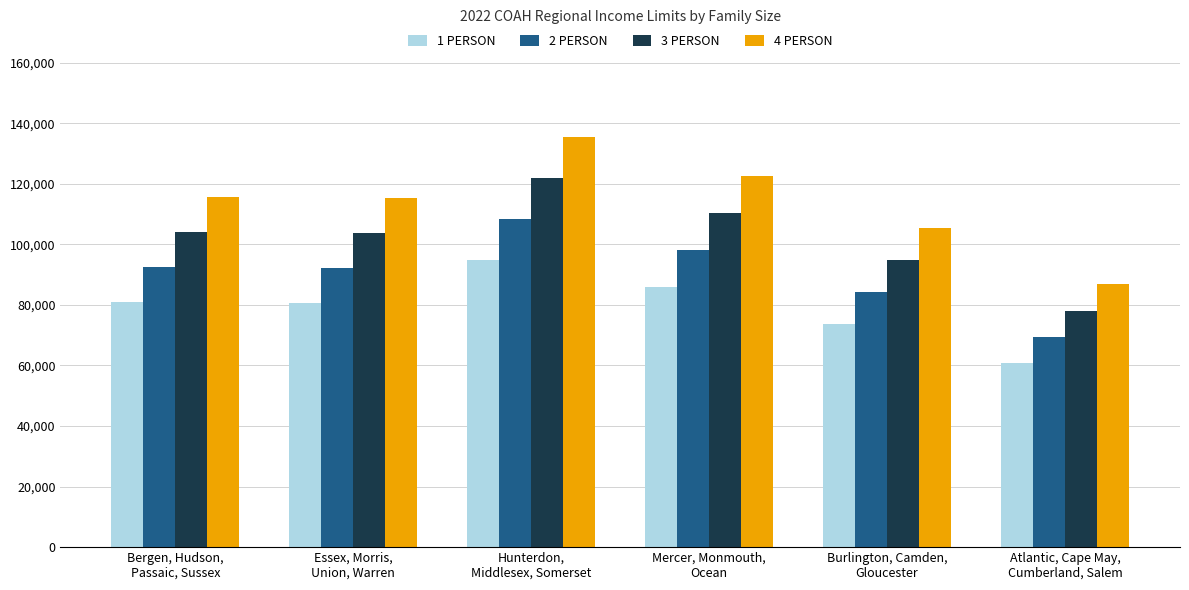

Between Hunterdon,
Middlesex, Somerset and Mercer, Monmouth,
Ocean, which series saw the biggest shift?

4 PERSON